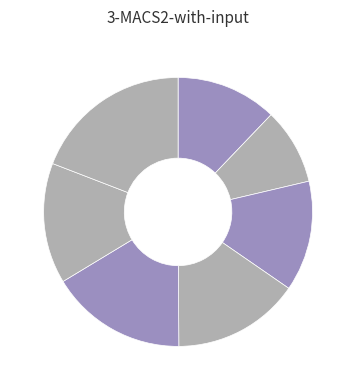

Is there a majority slice in this chart?

No